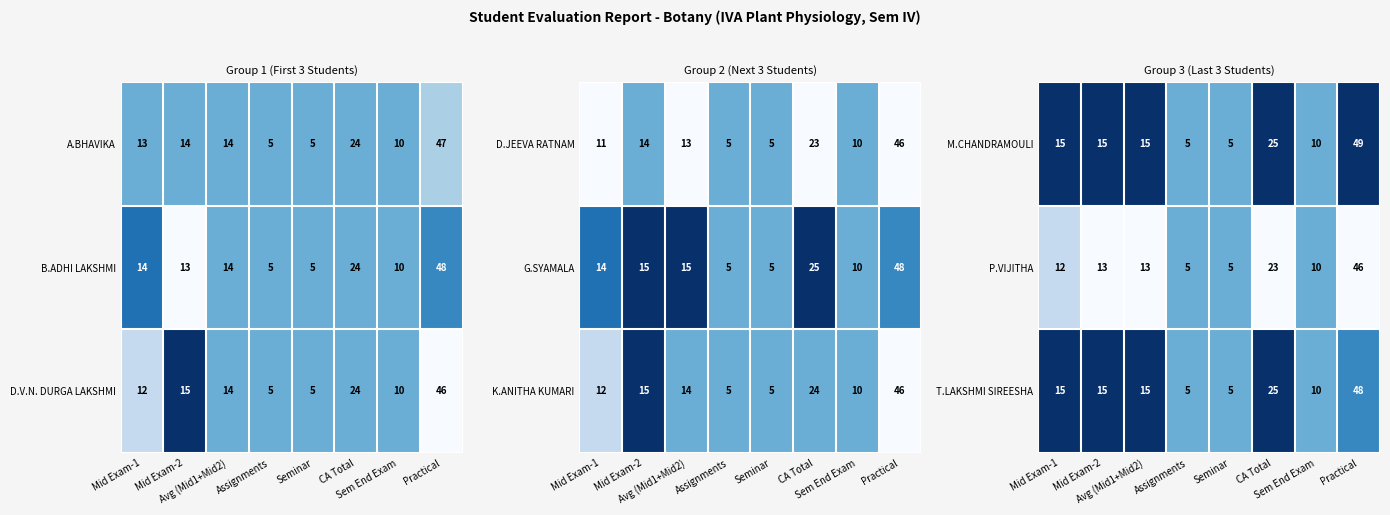

What is the difference between the second highest and second lowest values in the T.LAKSHMI SIREESHA series?

20